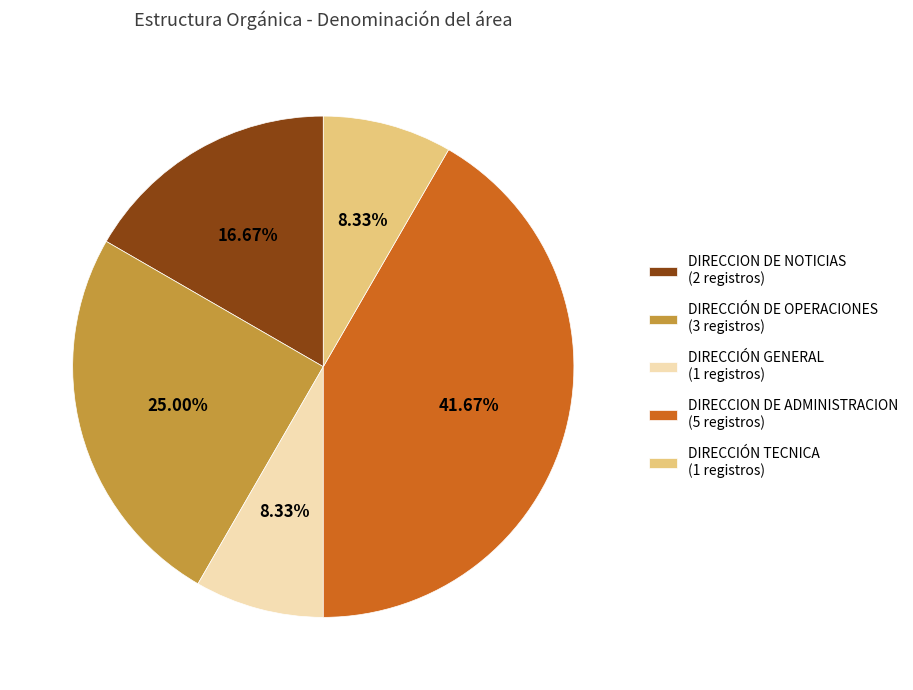

What percentage is the DIRECCIÓN TECNICA slice, to the nearest percent?

8%